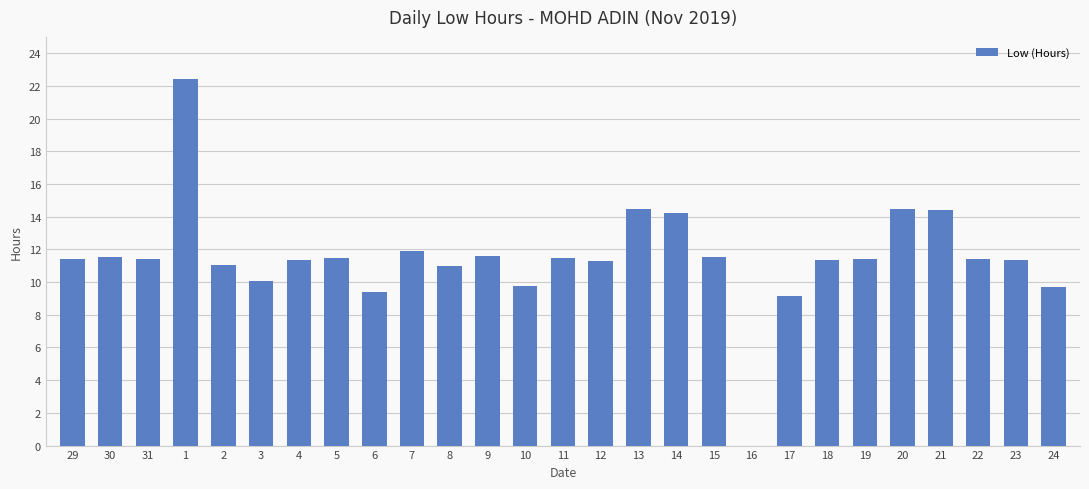

True or false: the data shows 16.8 at 3.

False